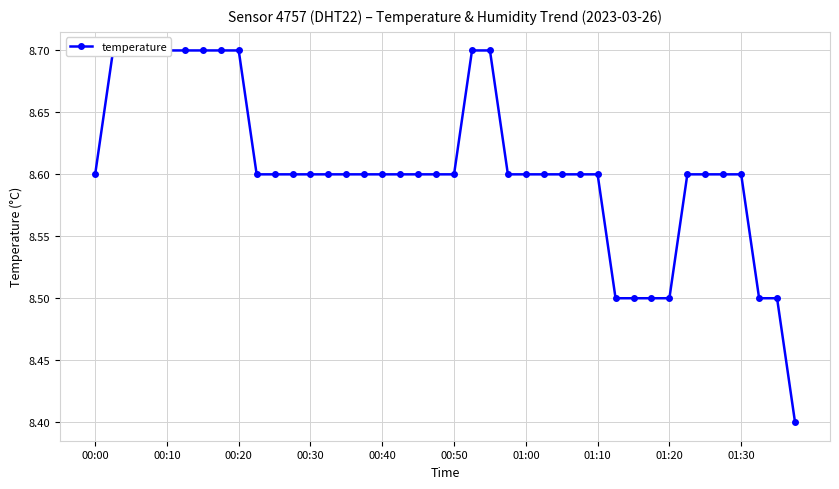

At which label is the value closest to 8?

39